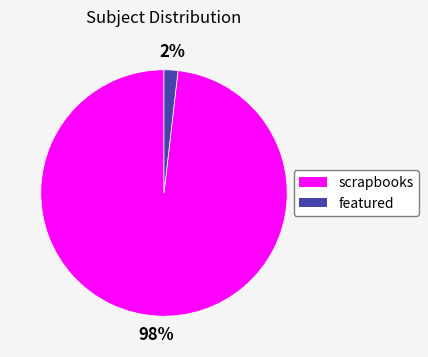

Is there any slice that represents more than half of the pie?

Yes